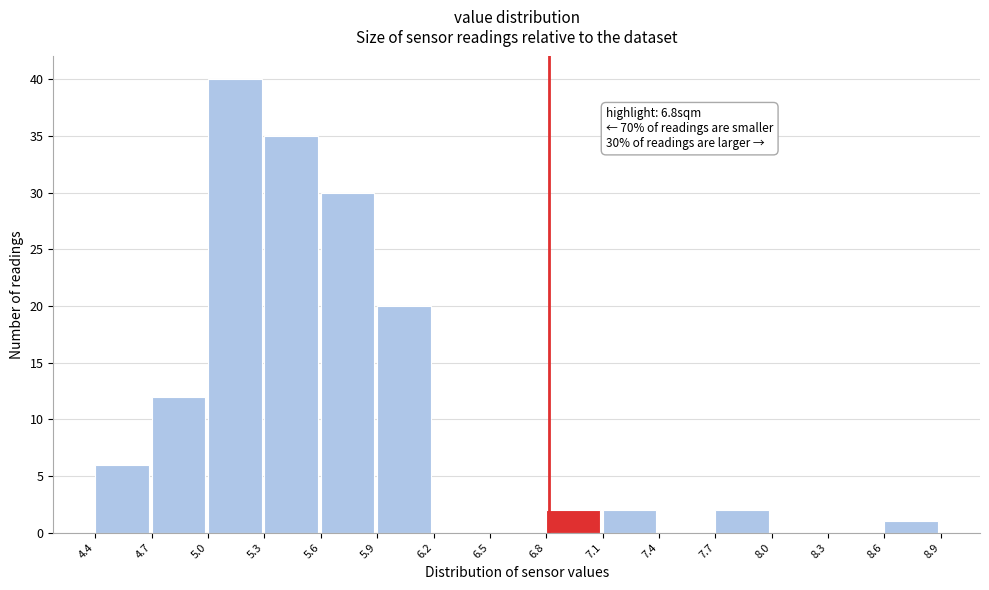

Over which range of the x-axis is the bar tallest?

5.0 to 5.3